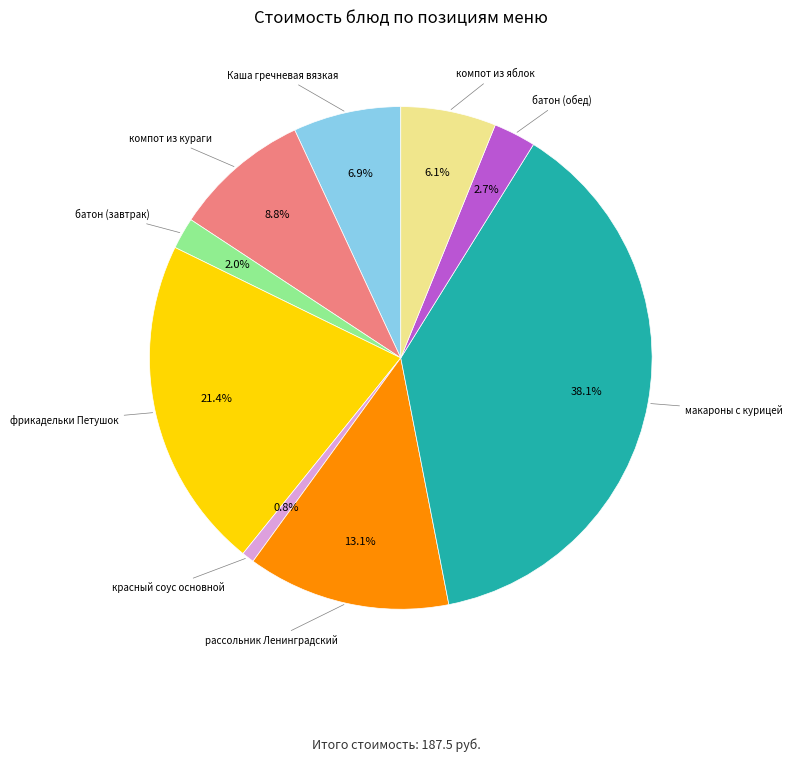

How many slices are in this pie chart?

9